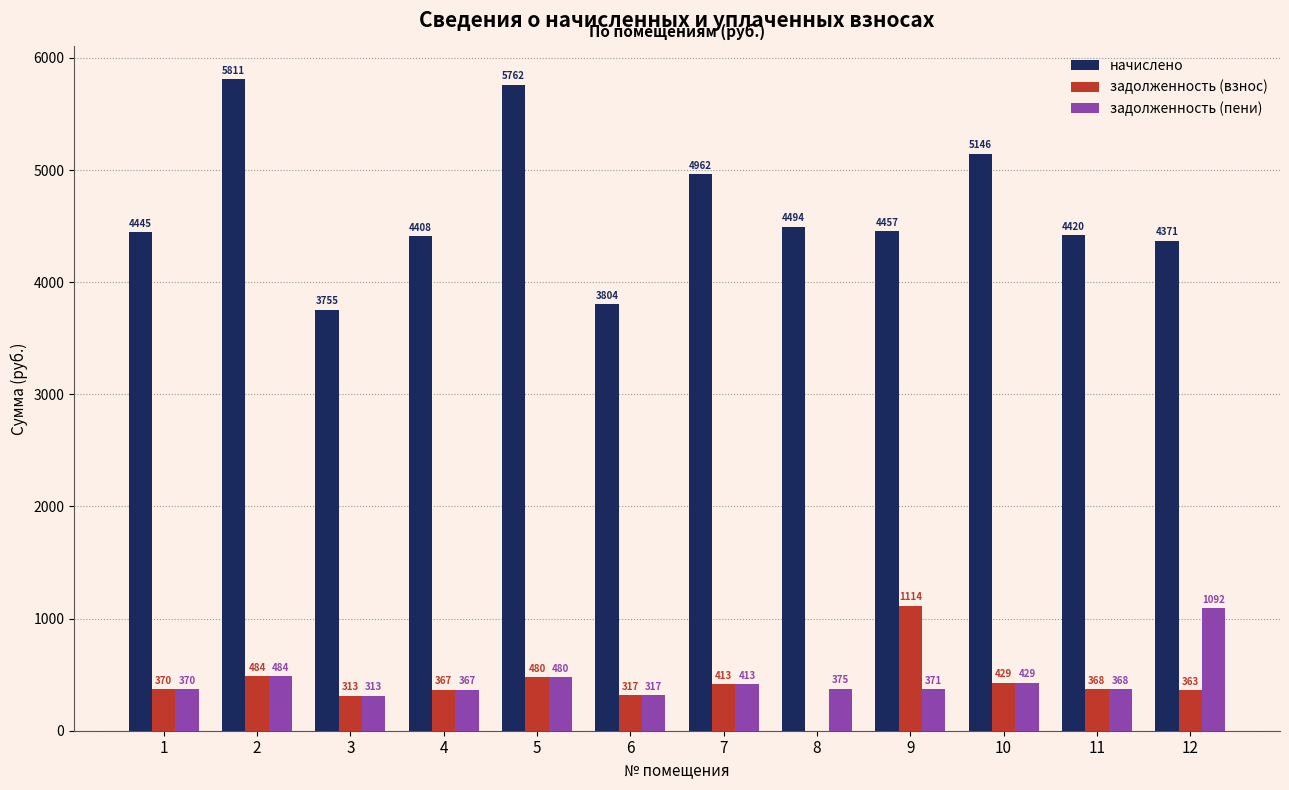

What is the total value across all series at 7?

5788.7